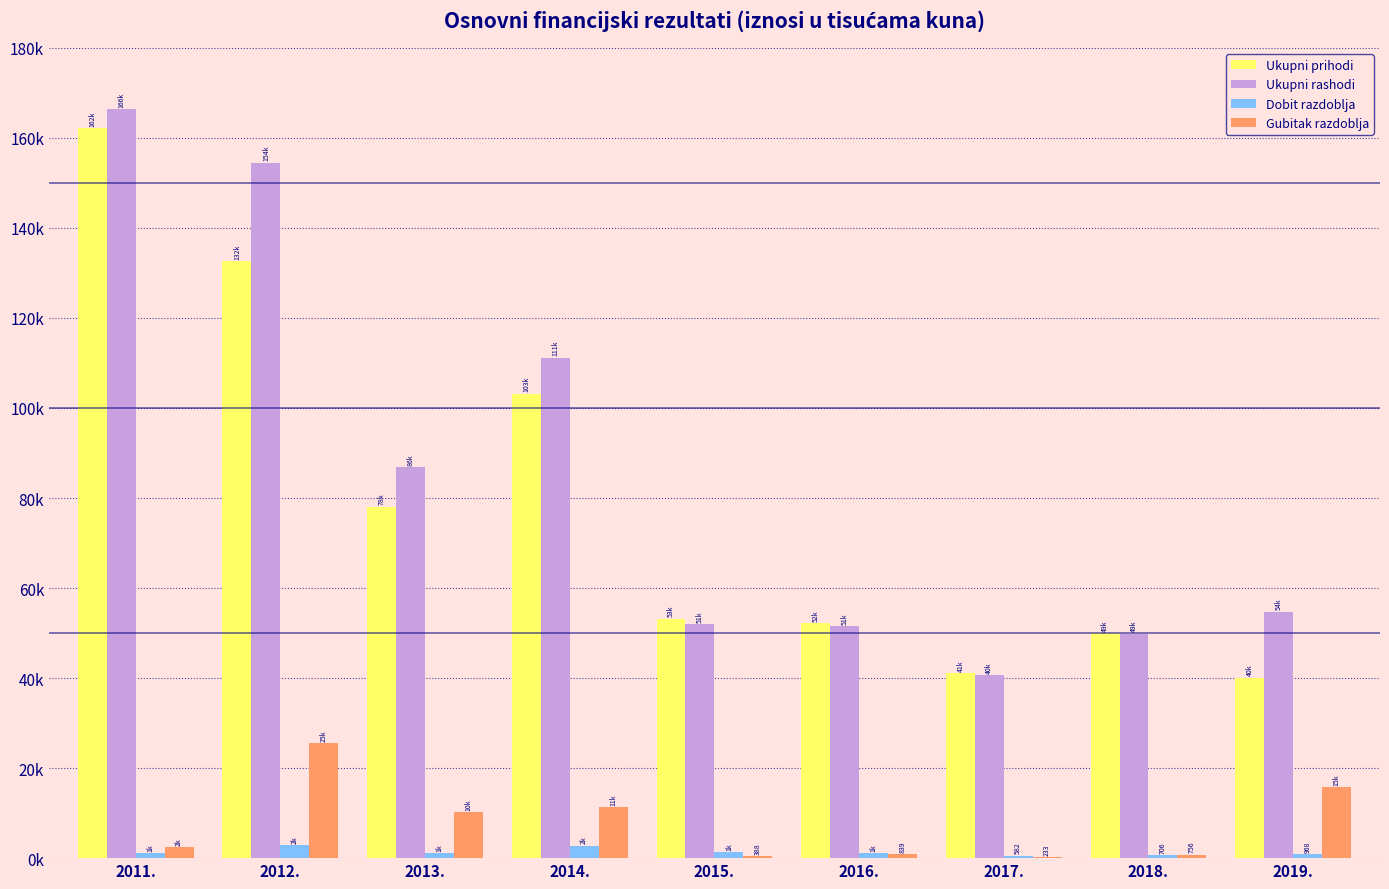

Rank the series at 2014. from highest to lowest value.

Ukupni rashodi, Ukupni prihodi, Gubitak razdoblja, Dobit razdoblja